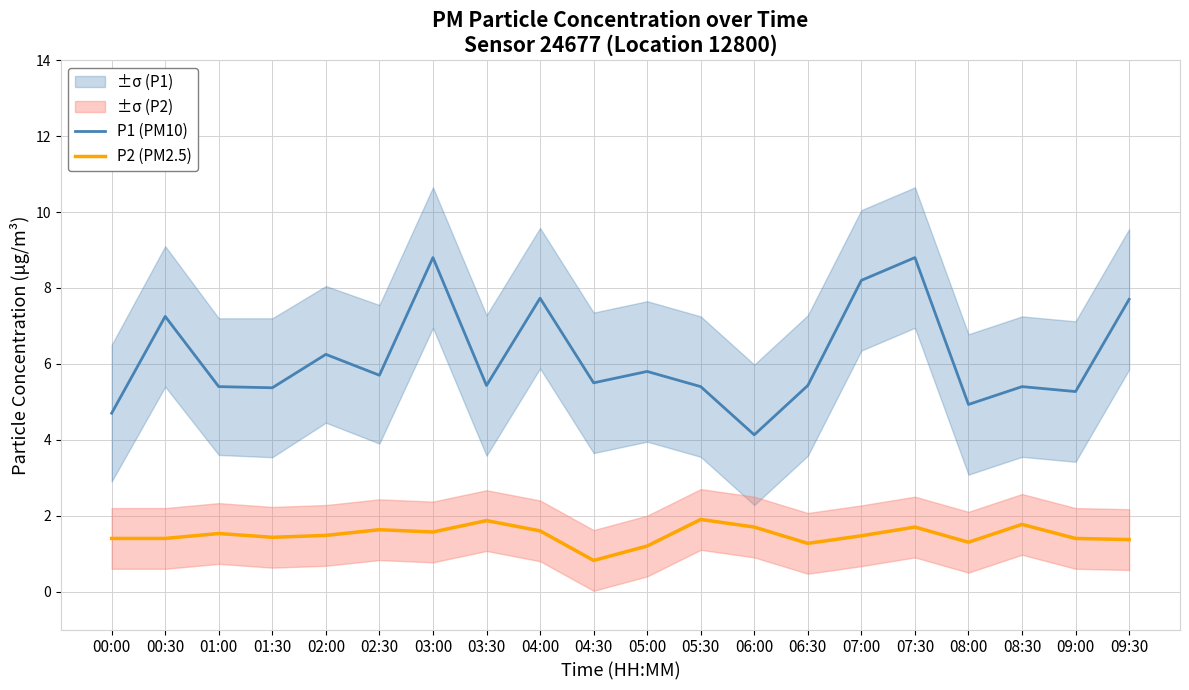

Does the chart display data point markers on the line(s)?

No